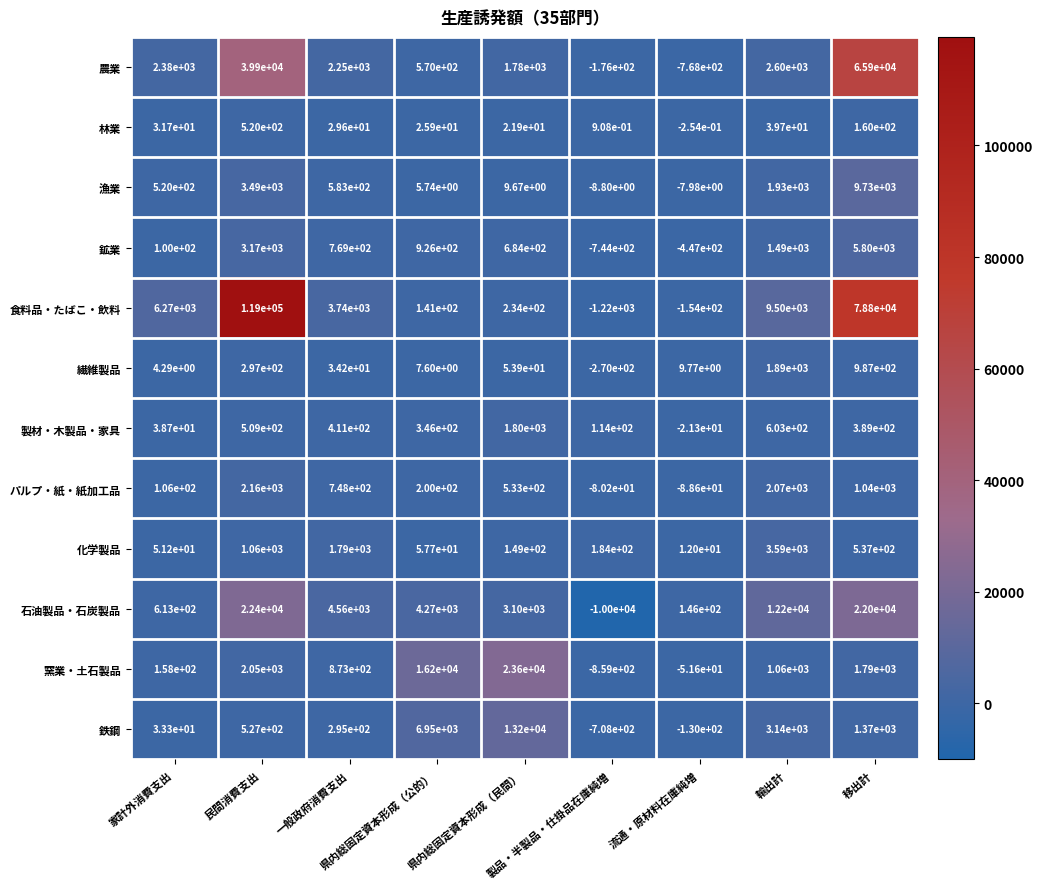

Which series has the largest total across all categories?

食料品・たばこ・飲料